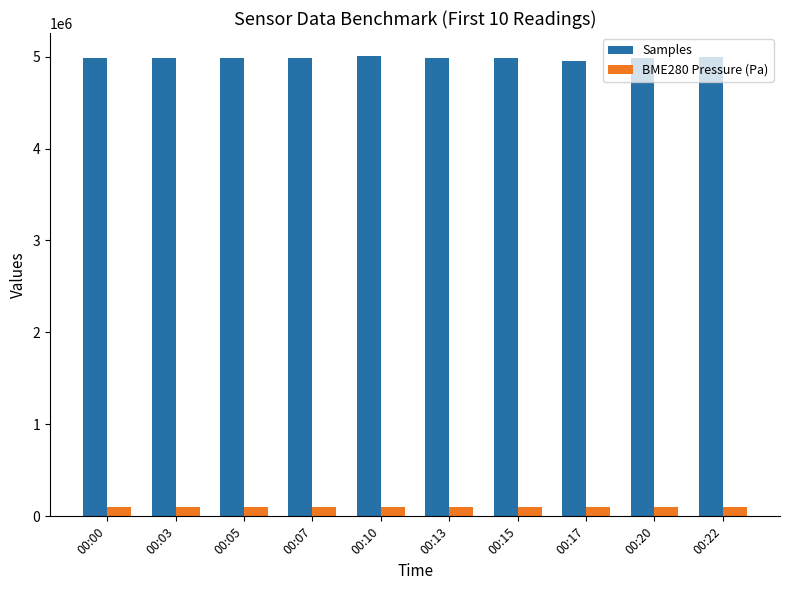

At 00:15, list the series in order from largest to smallest.

Samples, BME280 Pressure (Pa)